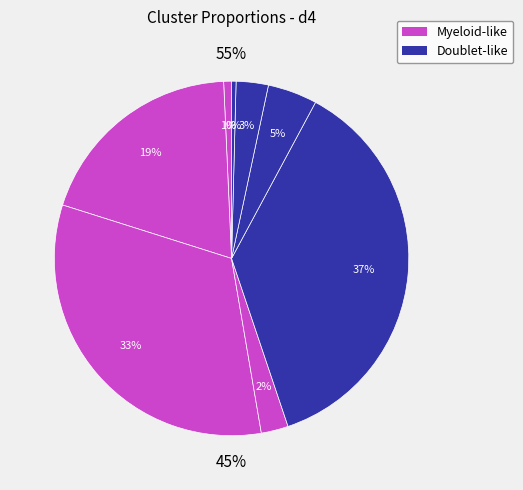

Is the sum of M3 and M4 greater than half?

No